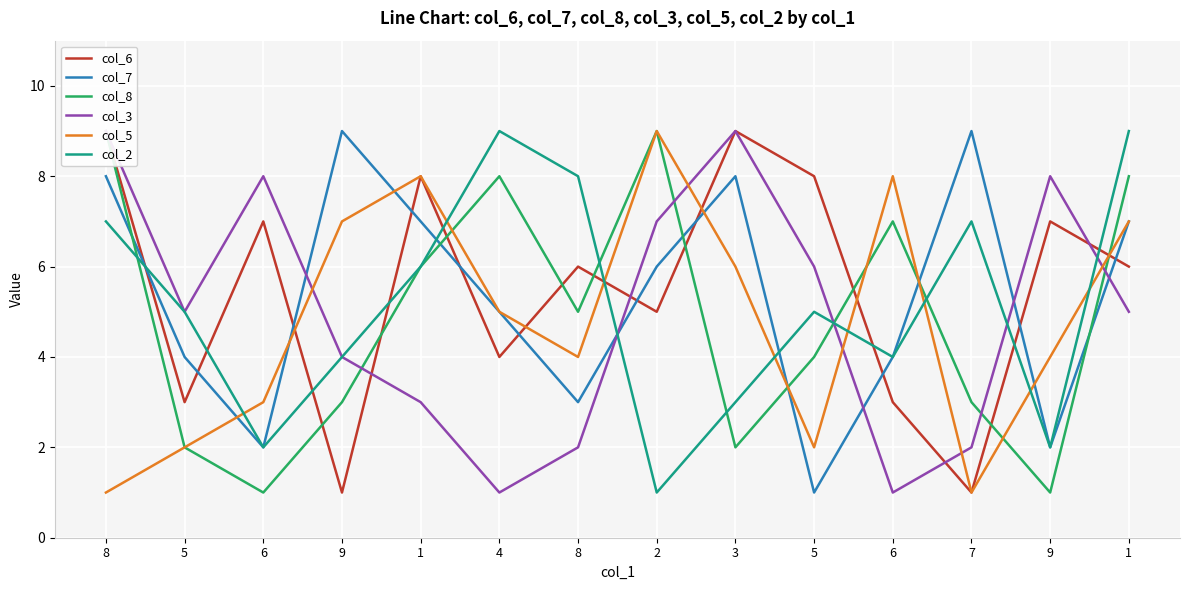

At which label is col_8 closest to 5?

8